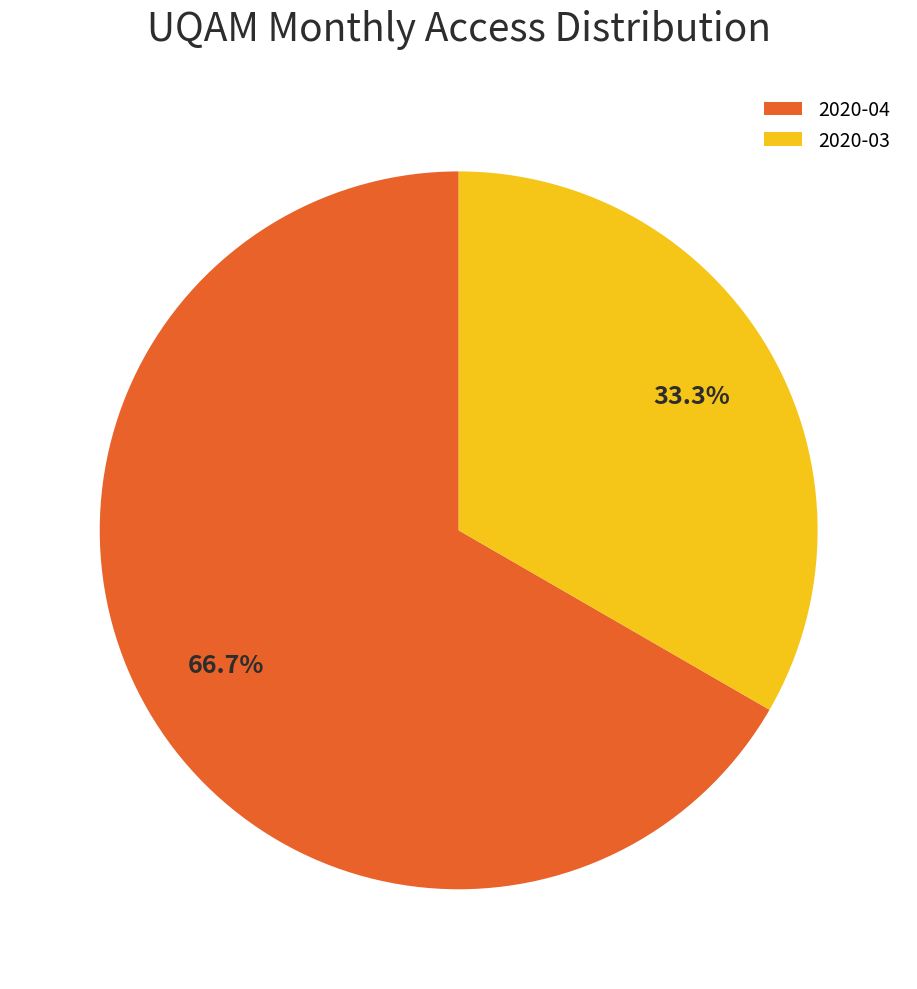

What percentage is the 2020-04 slice, to the nearest percent?

67%